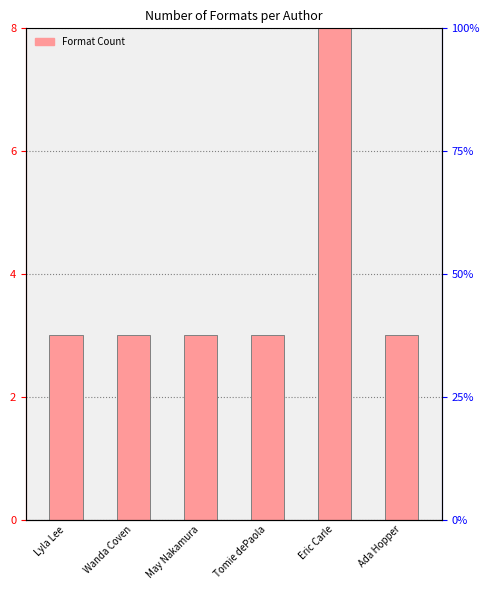

Rank the categories by value from highest to lowest.

Eric Carle, Lyla Lee, Wanda Coven, May Nakamura, Tomie dePaola, Ada Hopper